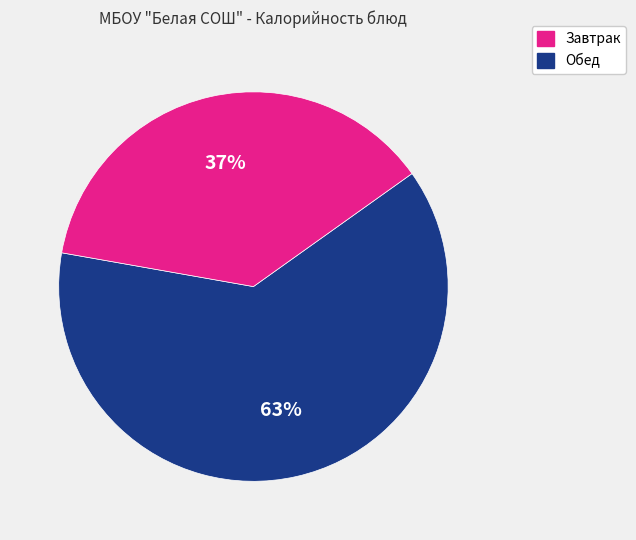

Does any single category account for the majority?

Yes